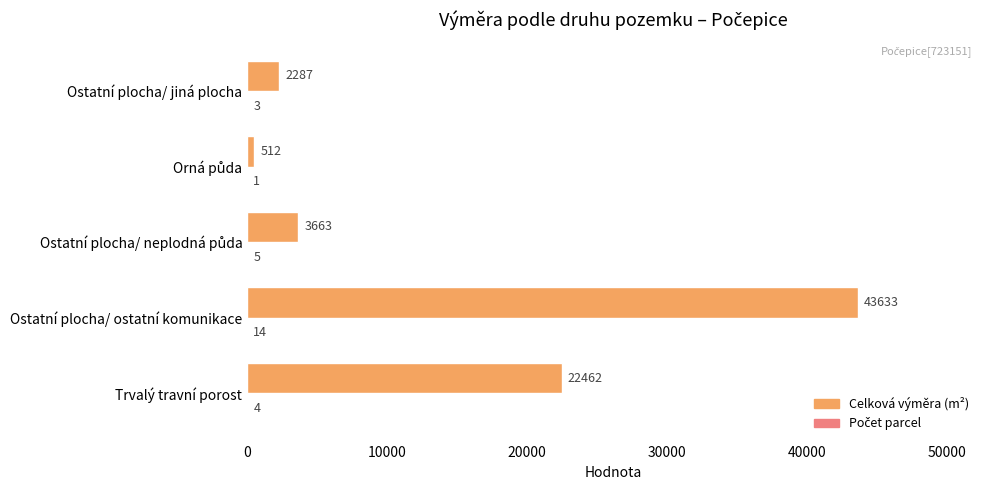

At which category is the sum across all series the highest?

Ostatní plocha/ ostatní komunikace